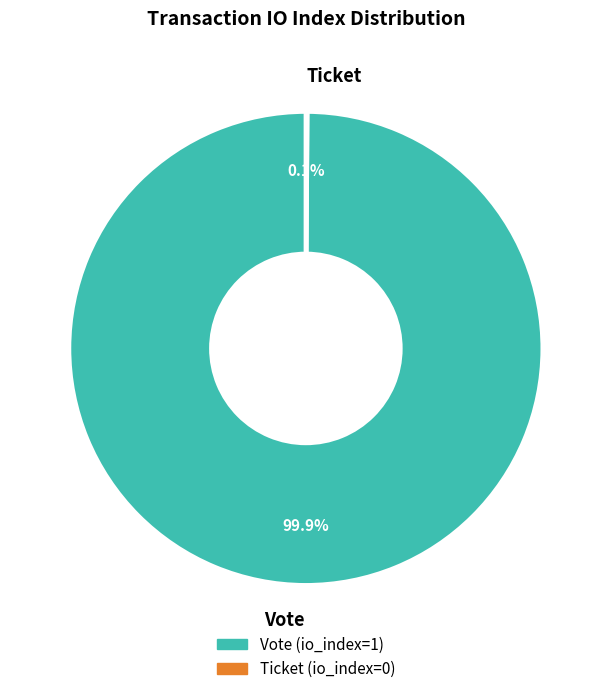

Which slice represents more than half of the pie?

Vote